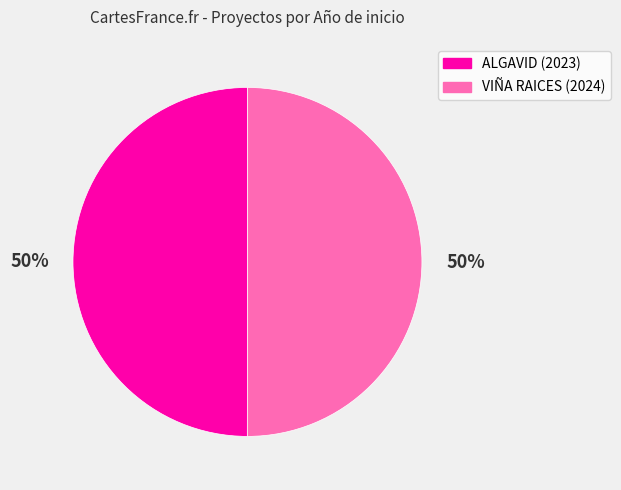

To the nearest percent, what is the average slice percentage?

50%